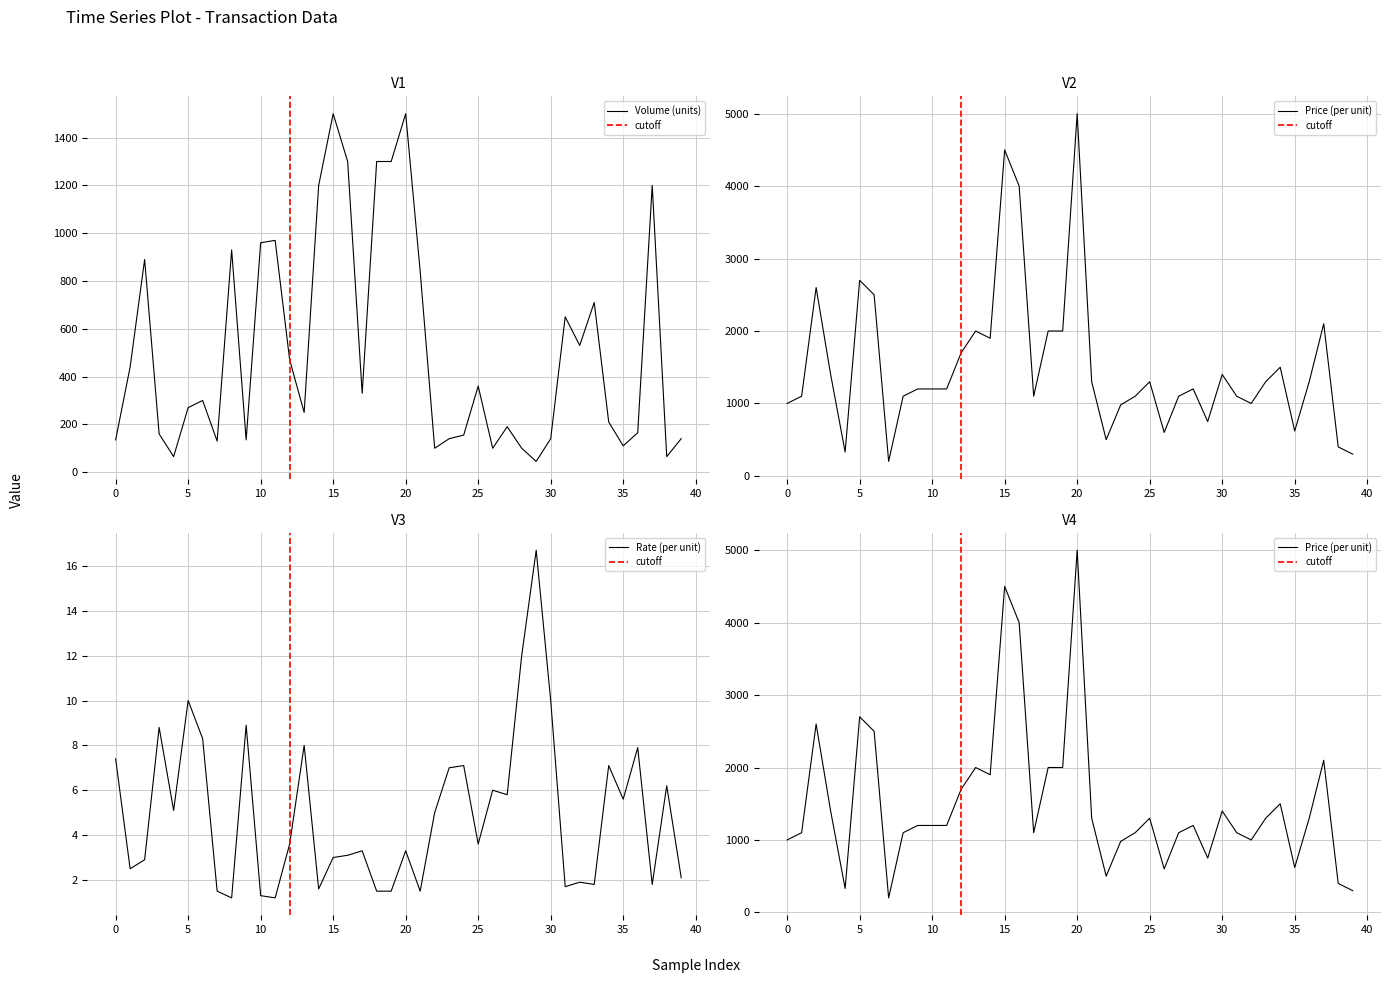

What is the lowest value of the Volume (units) series?

45